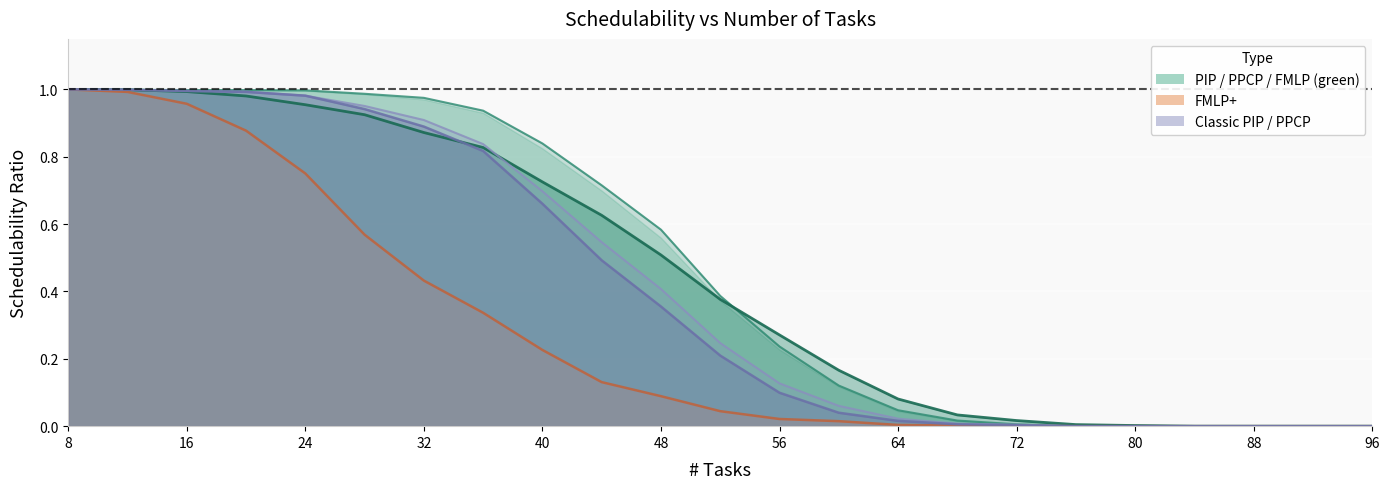

At which label does FMLP+ reach its peak?

8